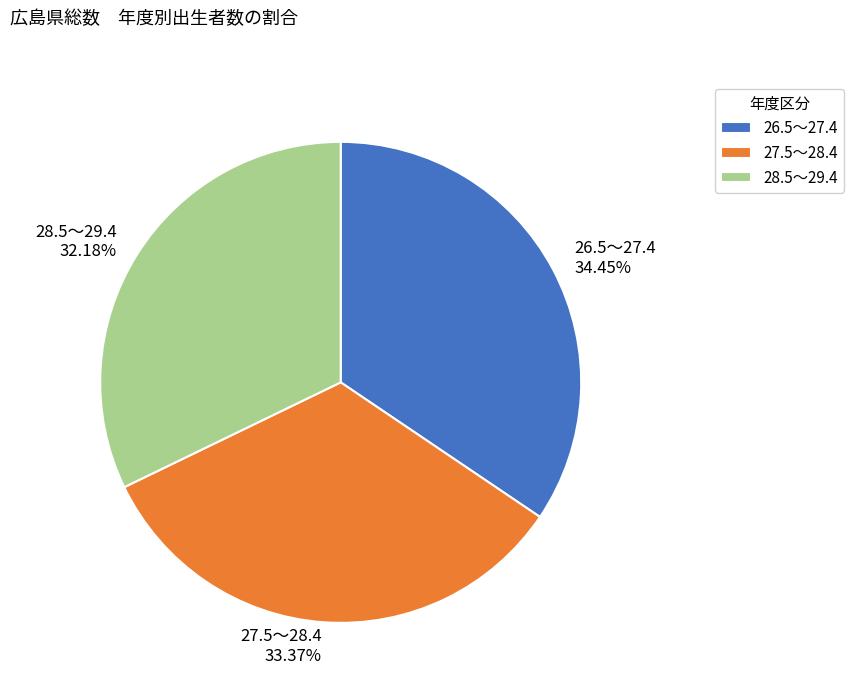

How much of the chart is everything except 28.5～29.4?

67.8%